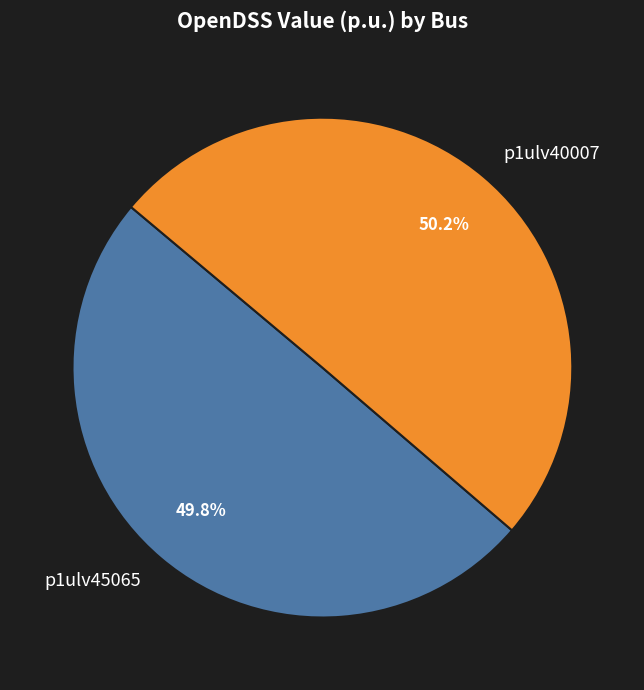

What is the ratio of the value at p1ulv45065 to the value at p1ulv40007?

1.0